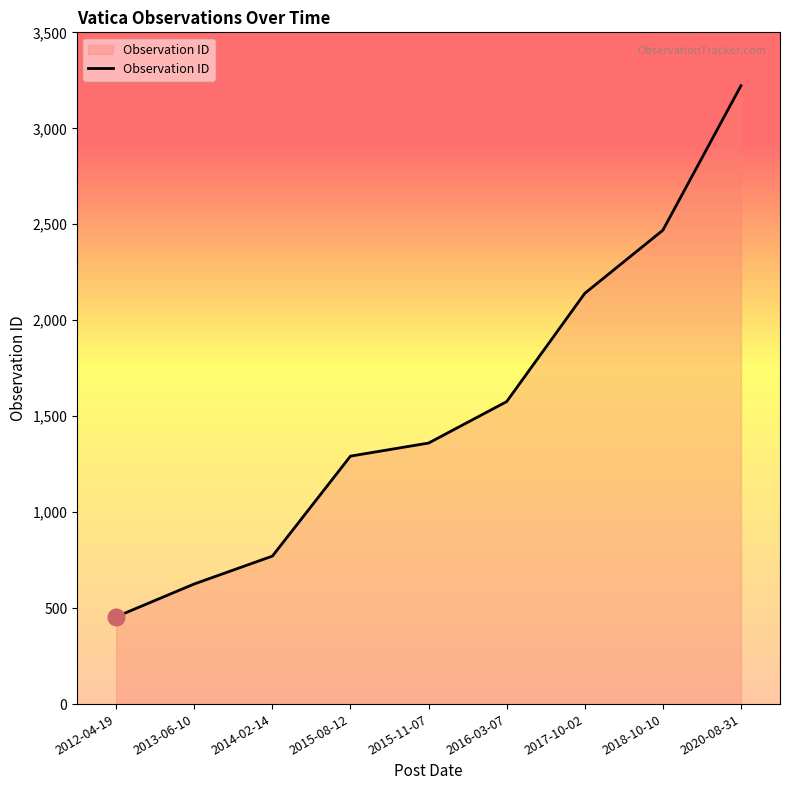

What is the change in value from 2015-08-12 to 2017-10-02?

+848